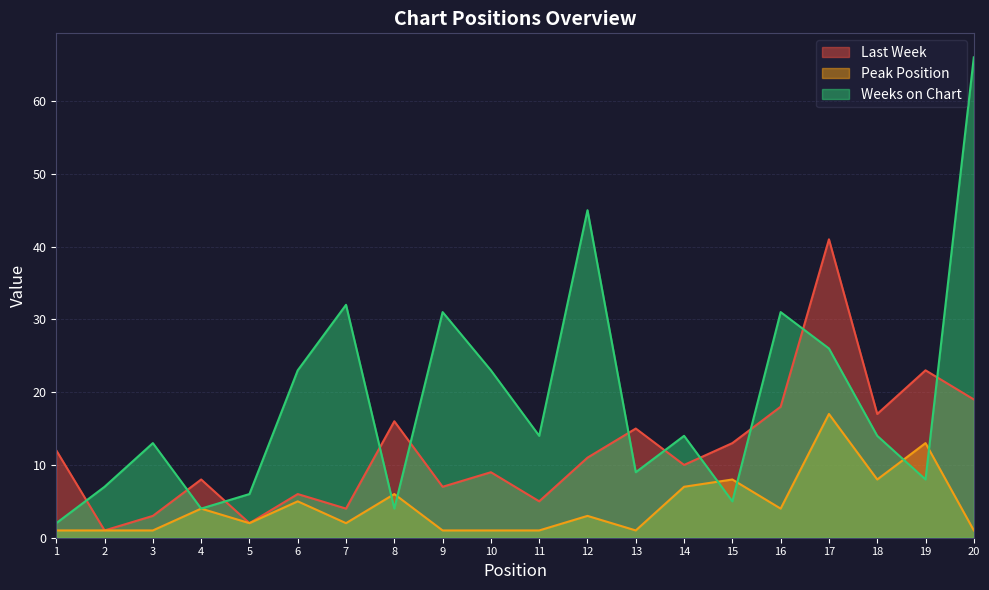

What is the value of the Last Week point at the 19th from the left?

23